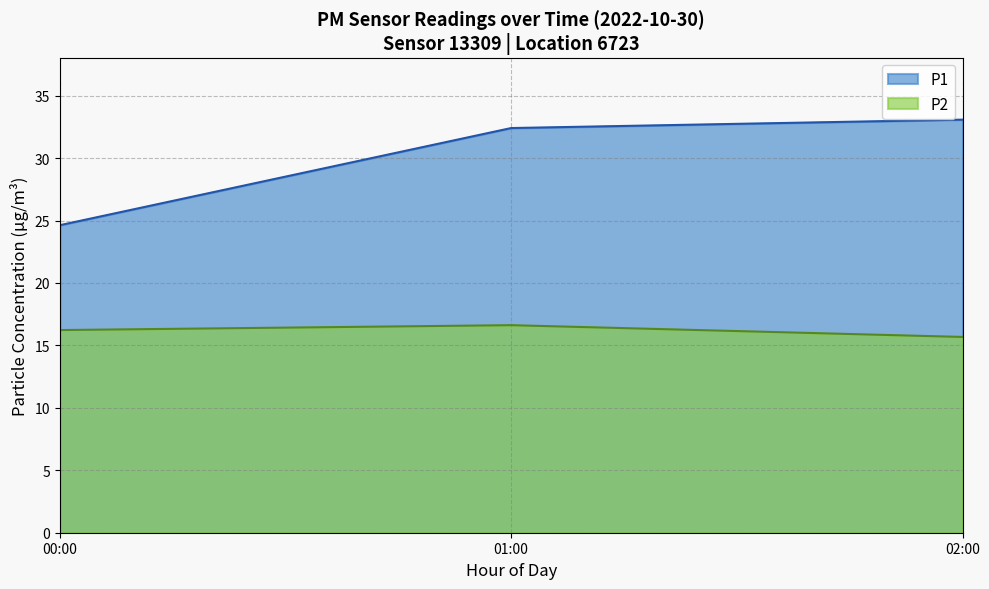

Which label corresponds to the smallest value in the chart?

02:00